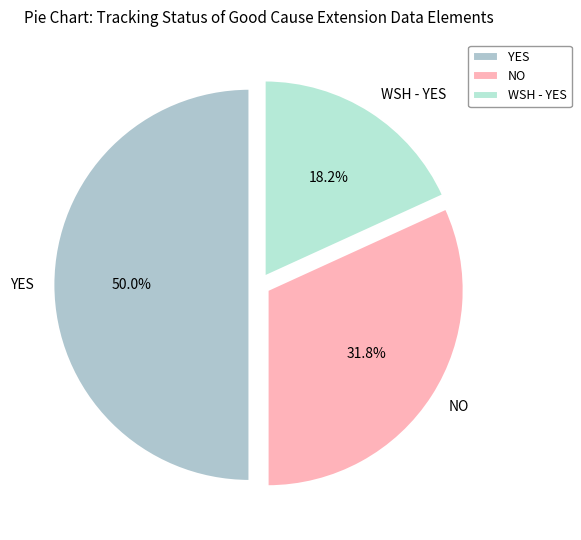

To the nearest percent, what portion does NO represent?

32%